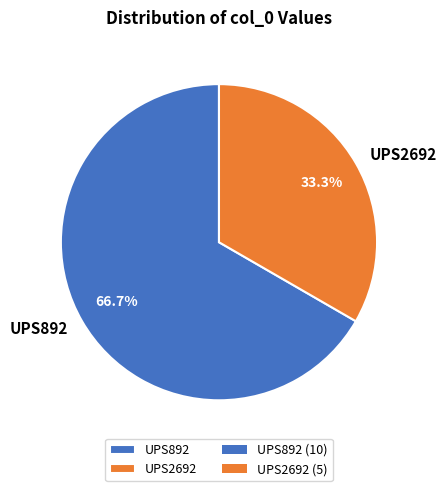

To the nearest percent, what is the average slice percentage?

50%